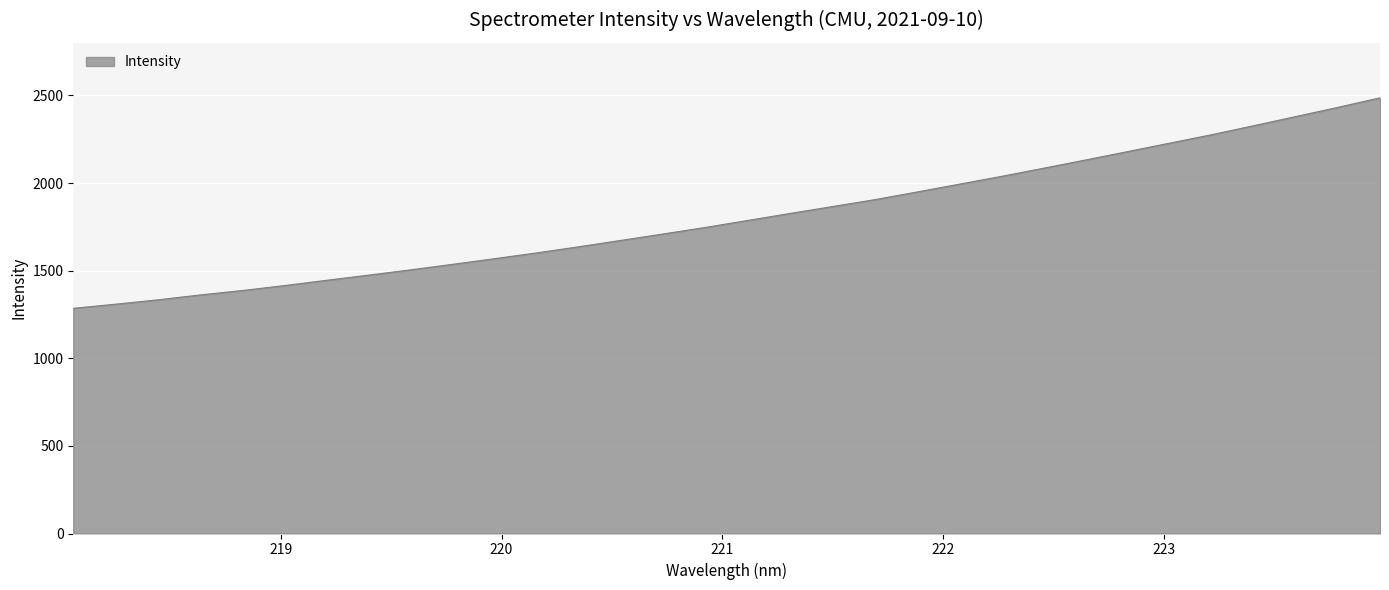

What is the minimum value shown in the chart?

1284.9